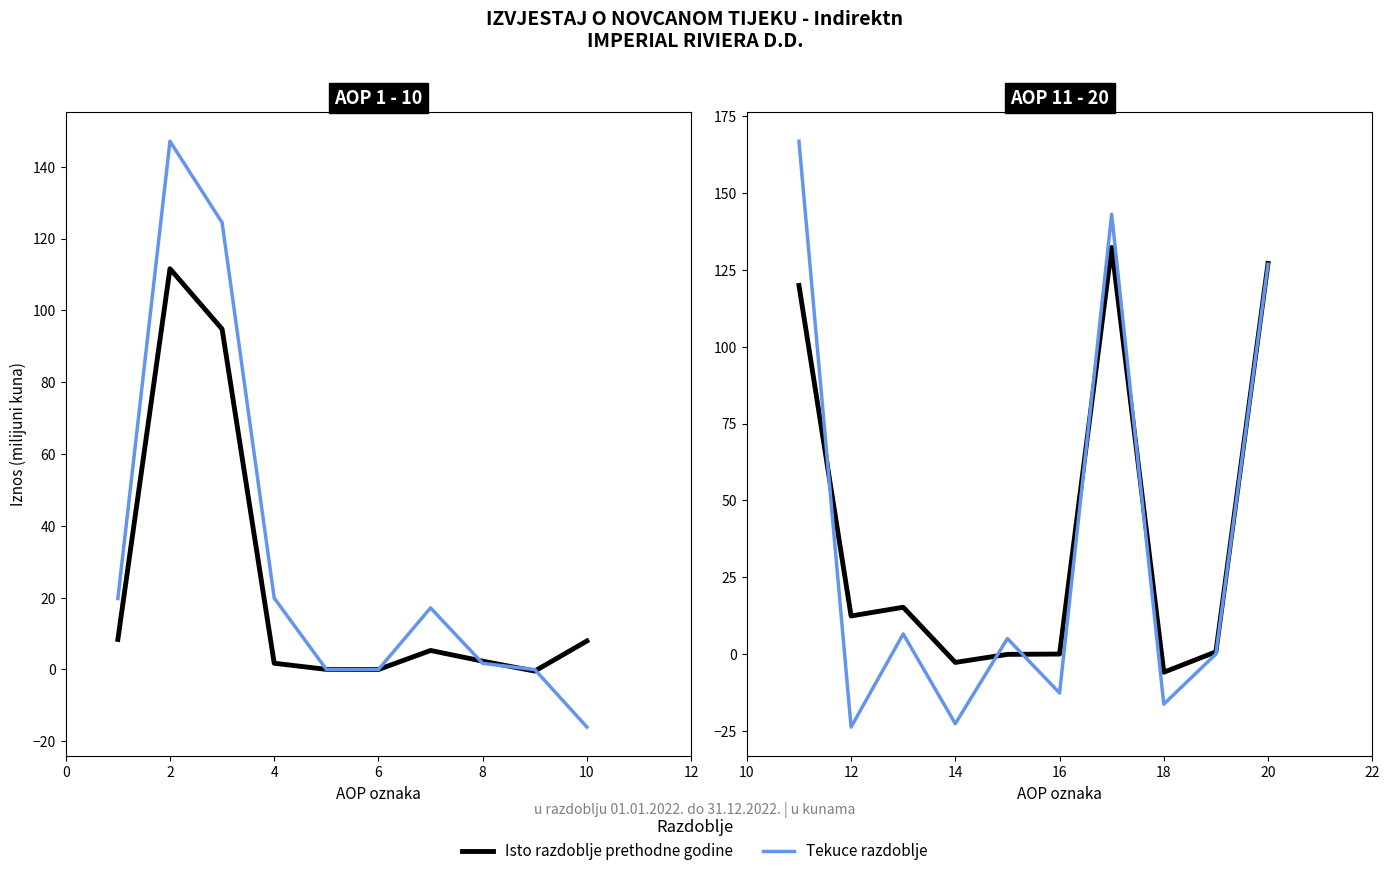

True or false: Tekuce razdoblje has more than 2 interior local peaks.

True